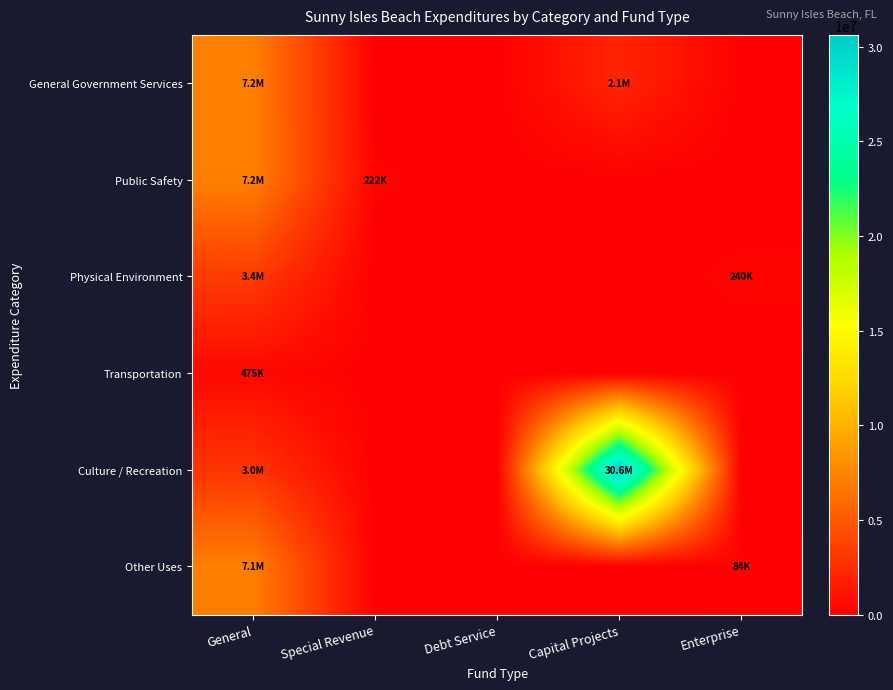

What is the total value across all series at Enterprise?

324817